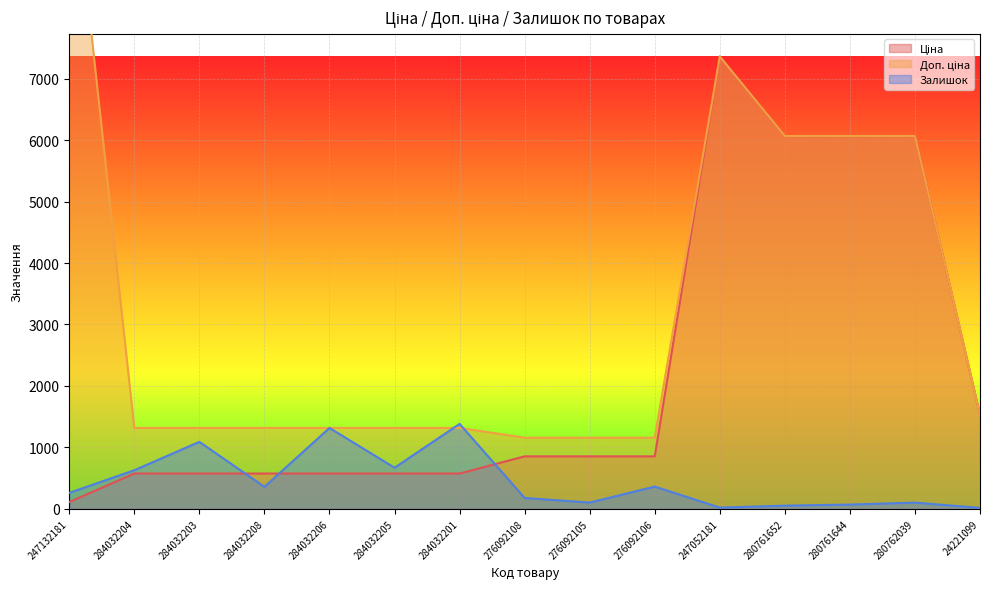

Reading right to left, what are all the values shown in this chart?

Ціна: 1526.8	6067.2	6067.2	6067.2	7360.2	854.0	854.0	854.0	574.5	574.5	574.5	574.5	574.5	574.5	110.5
Доп. ціна: 1527.0	6067.2	6067.2	6067.2	7360.2	1157.3	1157.3	1157.3	1316.7	1316.7	1316.7	1316.7	1316.7	1316.7	11055.0
Залишок: 16.0	101.0	69.0	52.0	20.0	362.0	102.0	177.0	1382.0	669.0	1316.0	358.0	1090.0	628.0	260.0